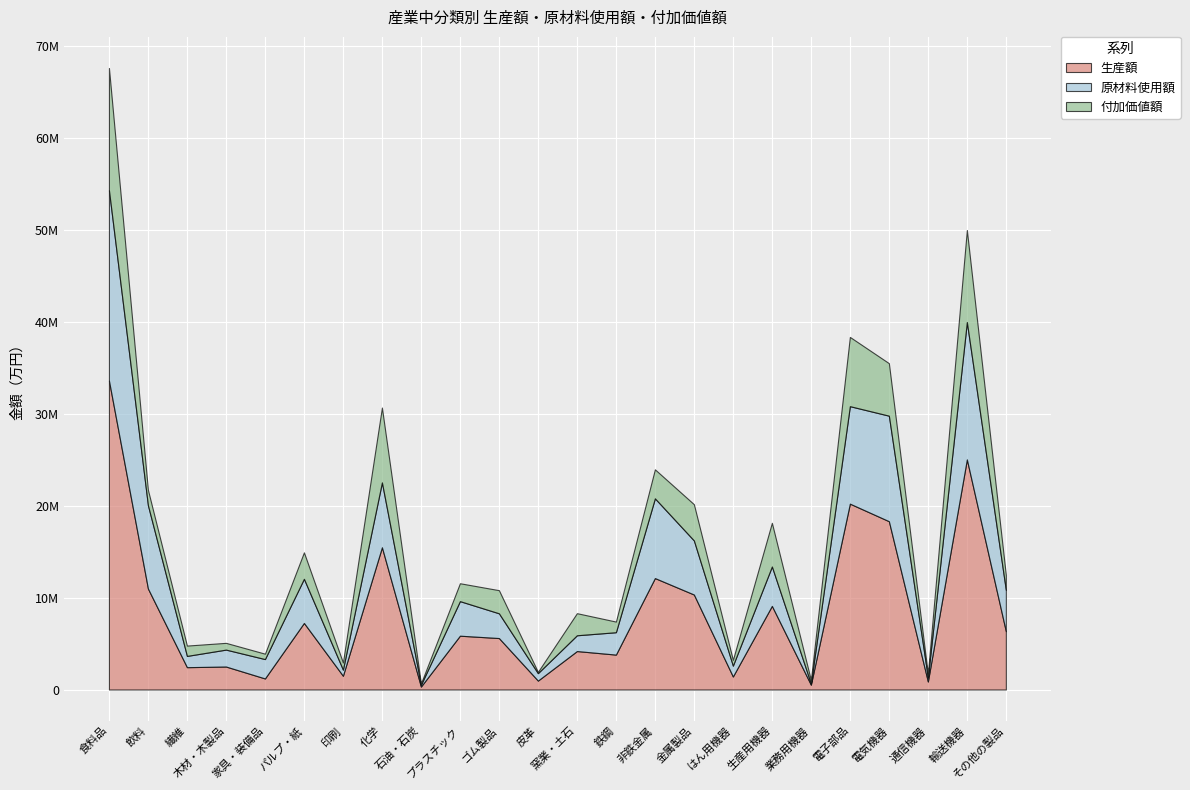

List the series in order of their overall mean, lowest first.

付加価値額, 原材料使用額, 生産額